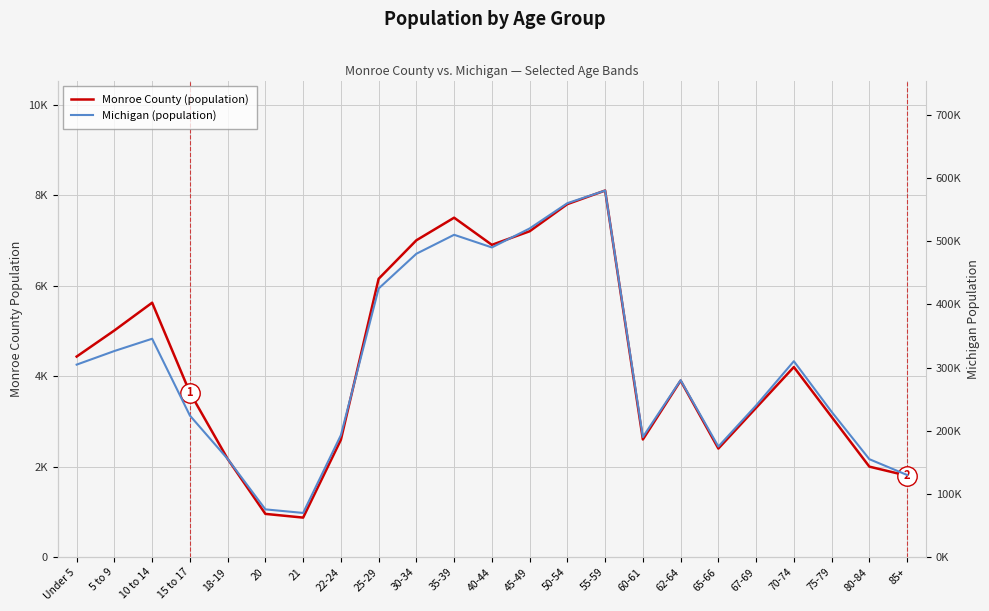

True or false: Monroe County (population) has a value of 7200 at 45-49.

True